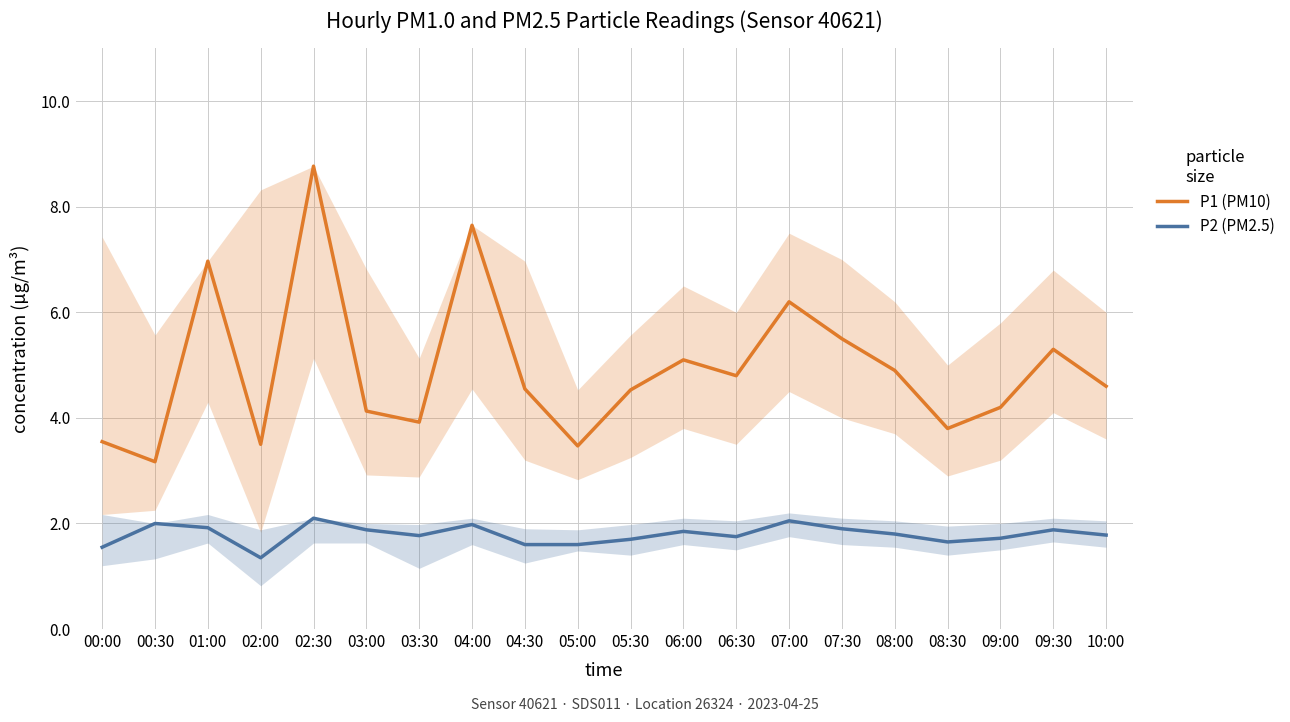

What is the difference between the highest and lowest values at 10:00?

2.8